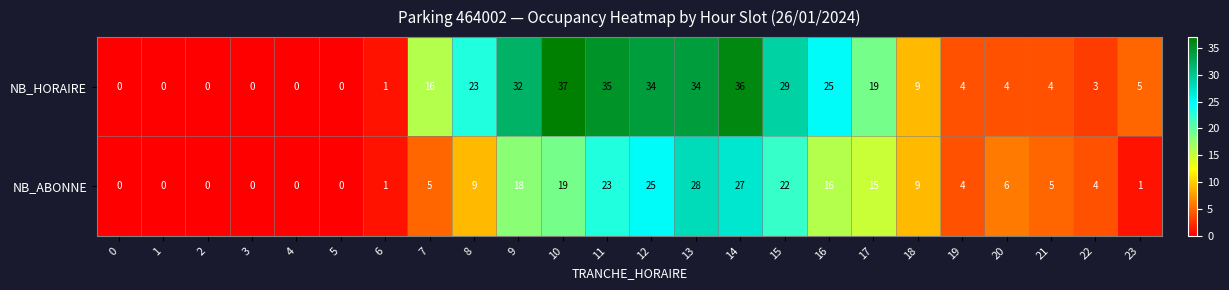

Is it true that NB_HORAIRE equals 0 at 2?

True